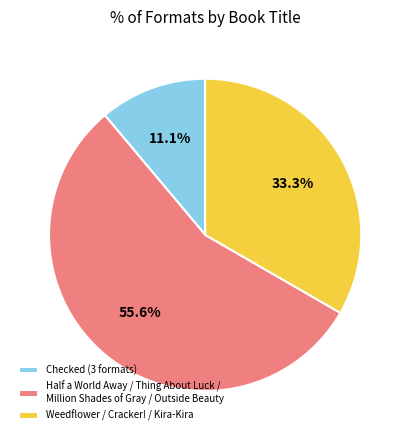

How many slices are in this pie chart?

3